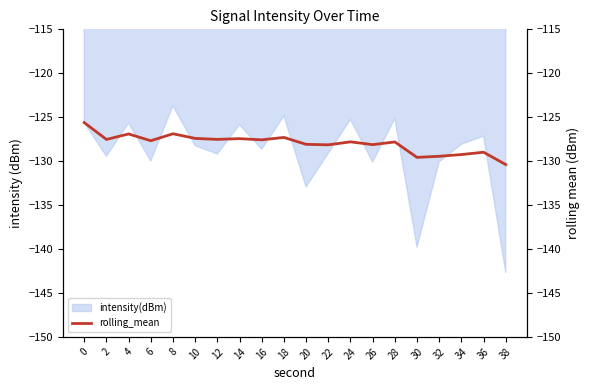

List the labels in order of value, largest first.

0, 8, 4, 18, 10, 14, 12, 2, 16, 6, 24, 28, 20, 26, 22, 36, 34, 32, 30, 38